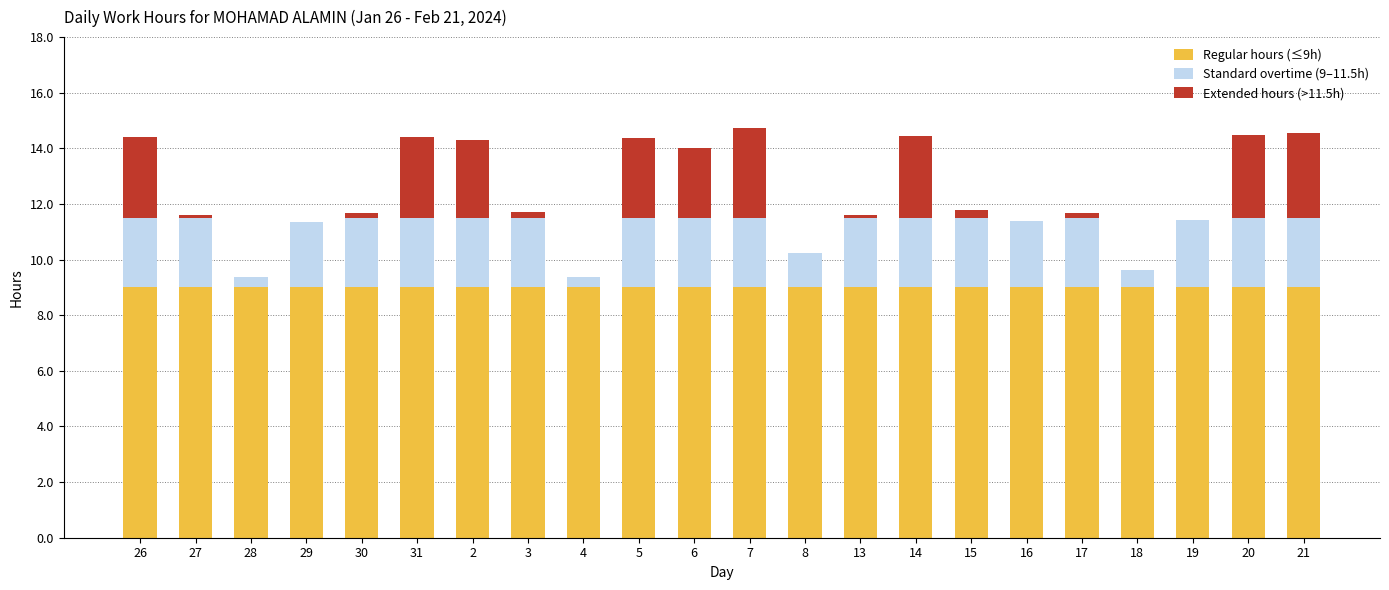

What is the maximum value for Regular hours (≤9h)?

9.0